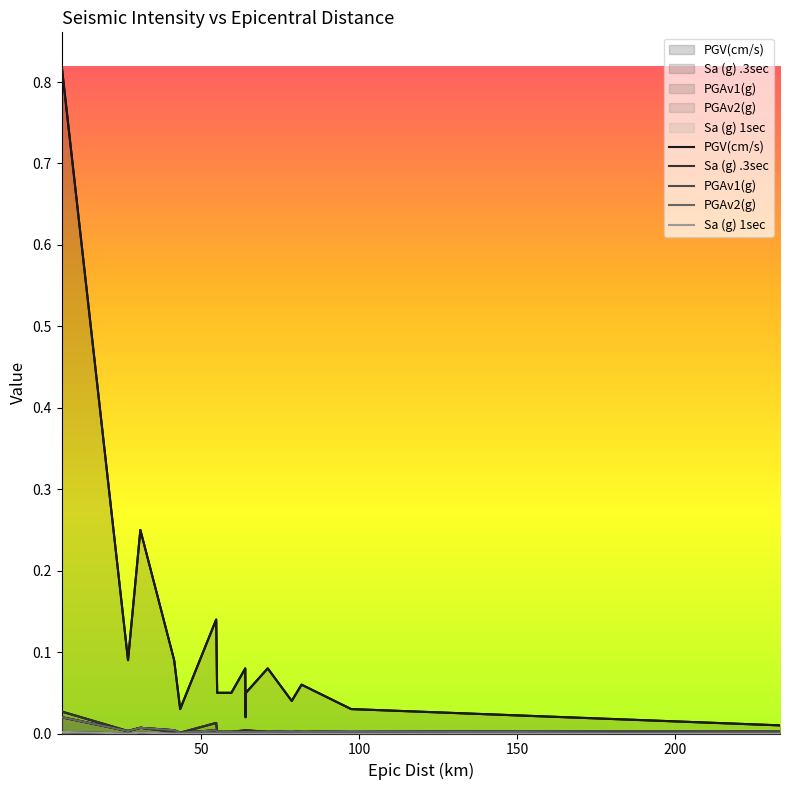

True or false: PGV(cm/s) and Sa (g) .3sec cross at least once.

False